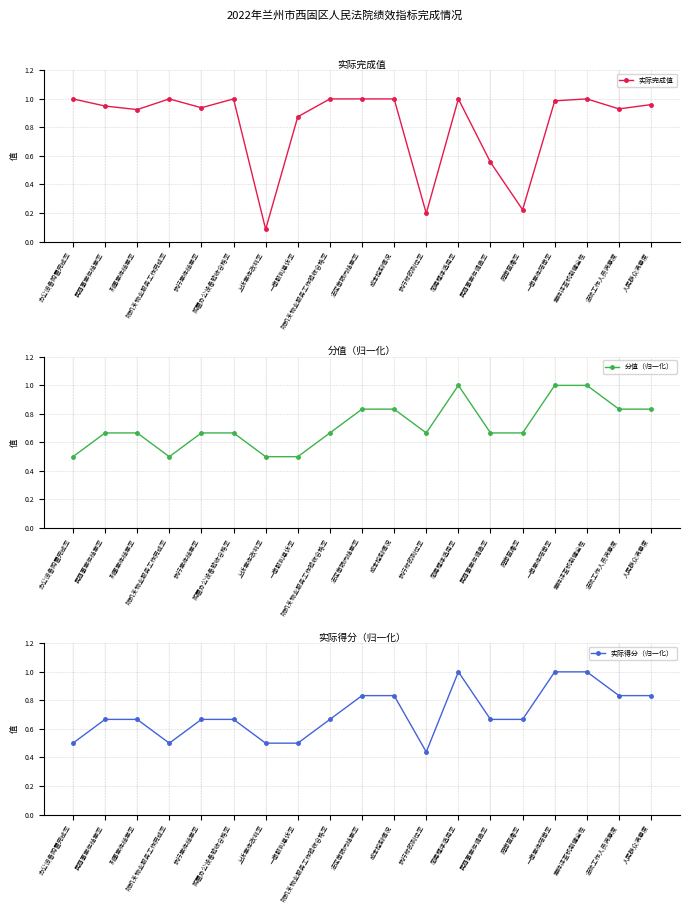

How many distinct data groups are displayed?

3